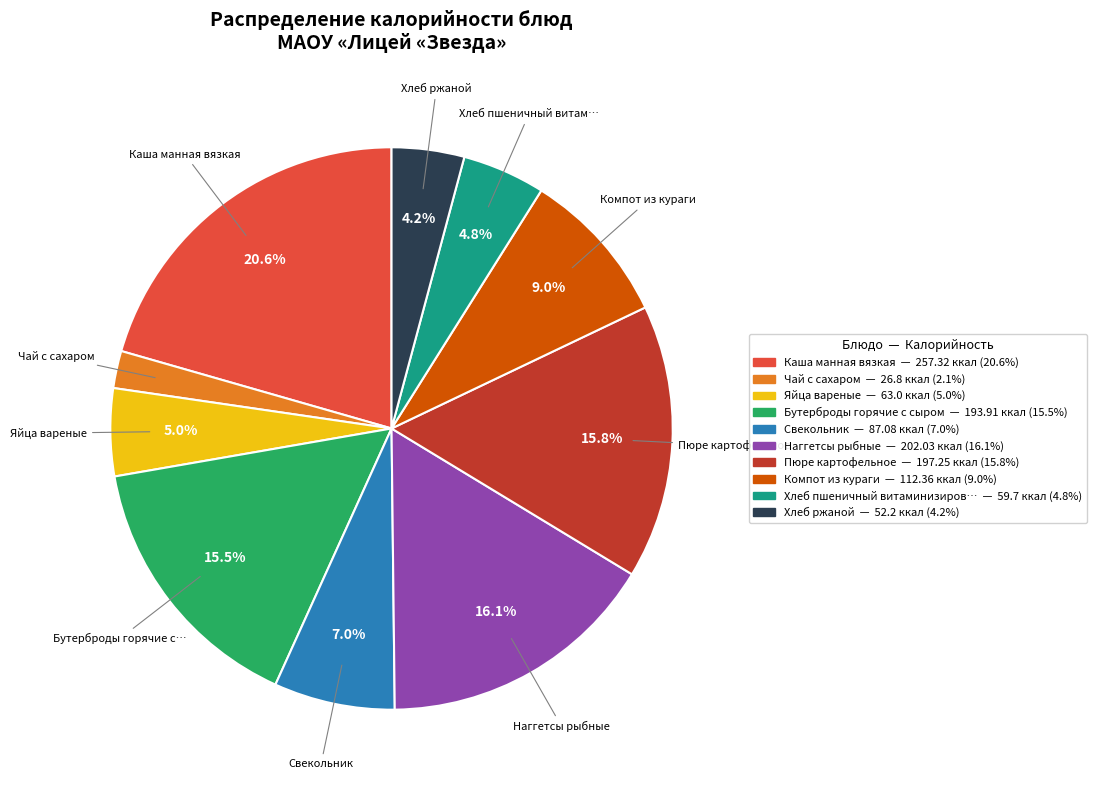

Is there a majority slice in this chart?

No